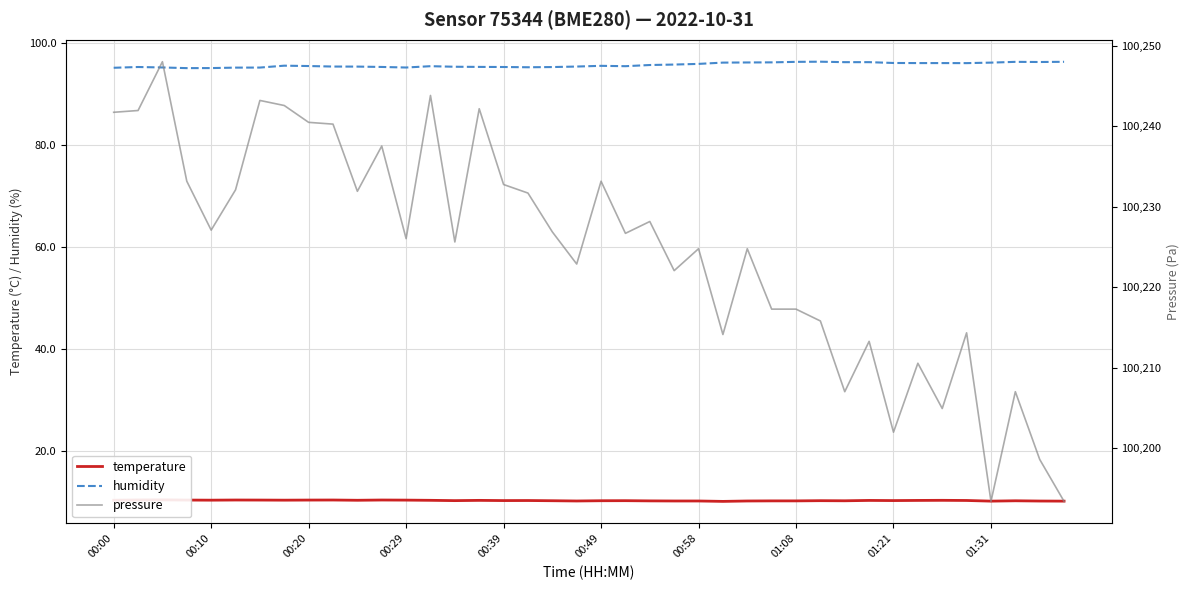

Between 10 and 38, which series saw the biggest shift?

pressure